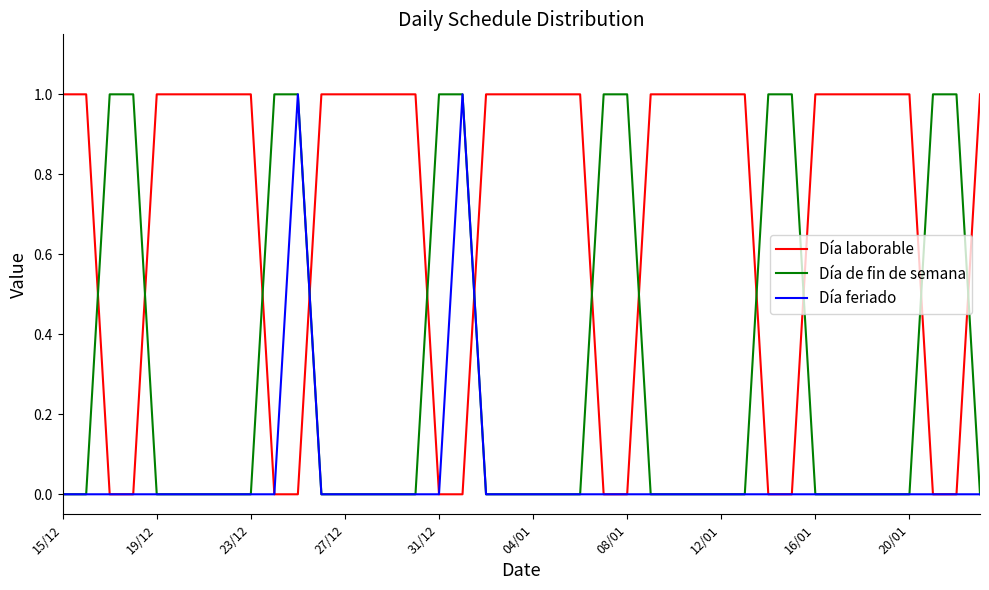

True or false: Día laborable and Día de fin de semana cross at least once.

True